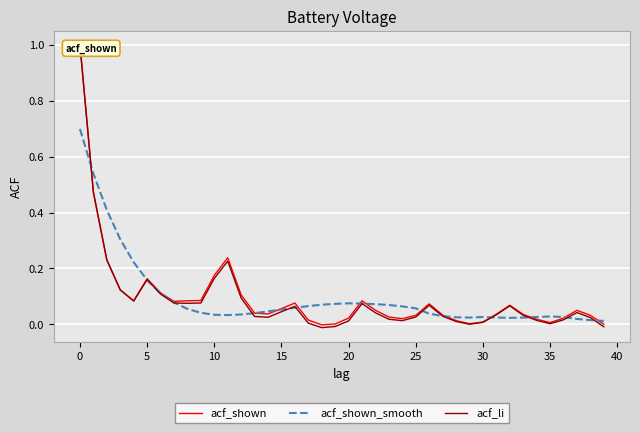

How many intersections are there between acf_shown_smooth and acf_li?

12